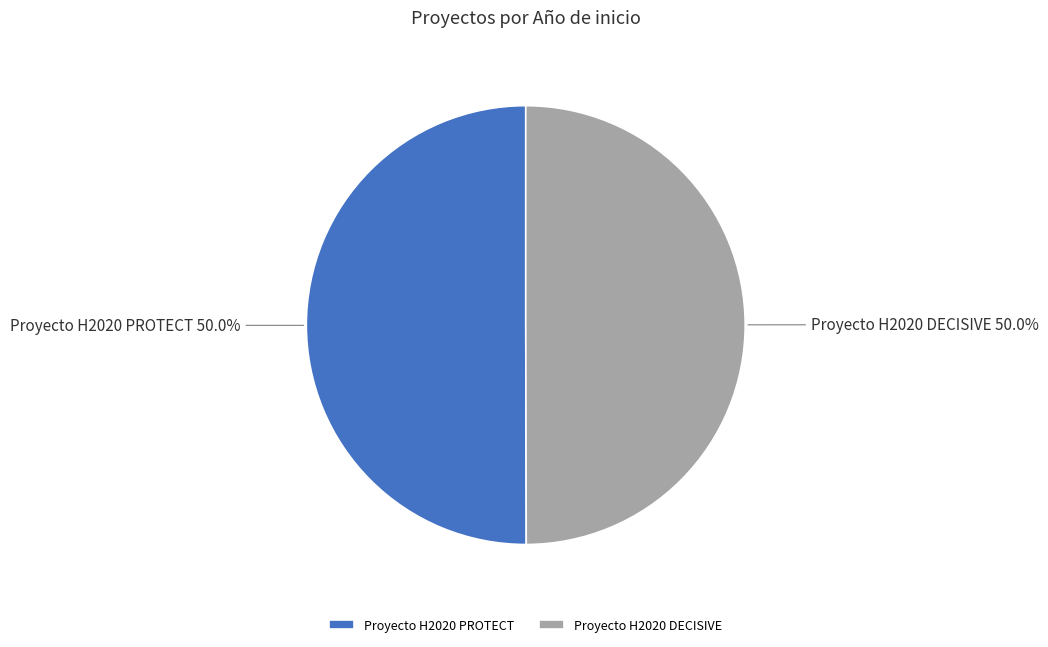

Is the sum of Proyecto H2020 DECISIVE and Proyecto H2020 PROTECT greater than half?

Yes